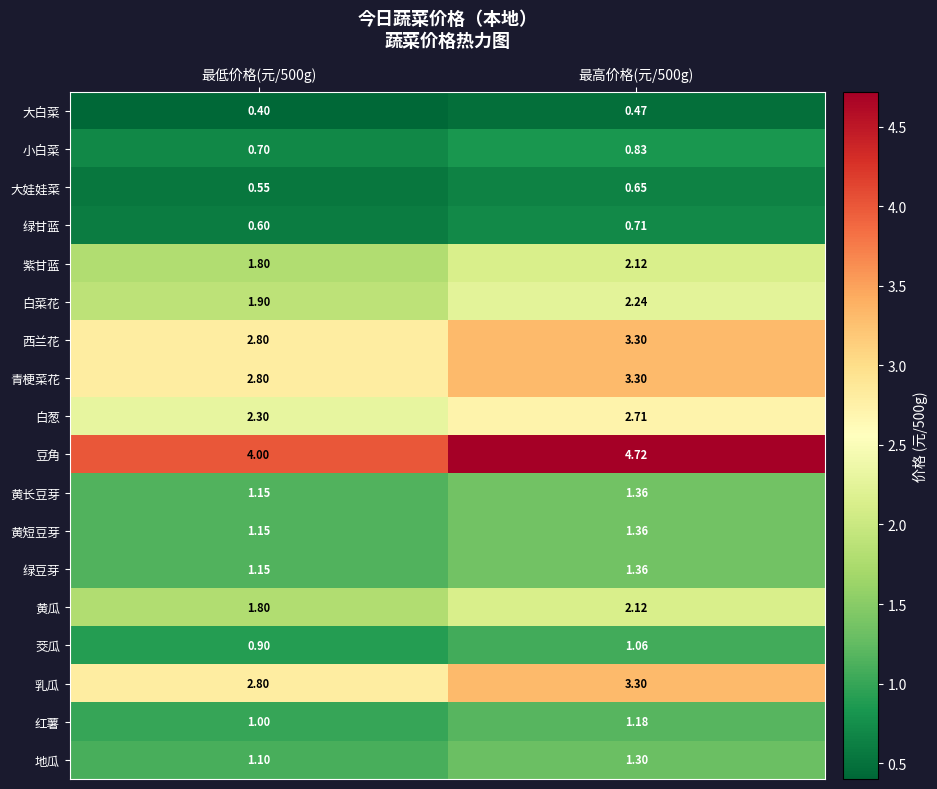

Which series has the largest total across all categories?

豆角